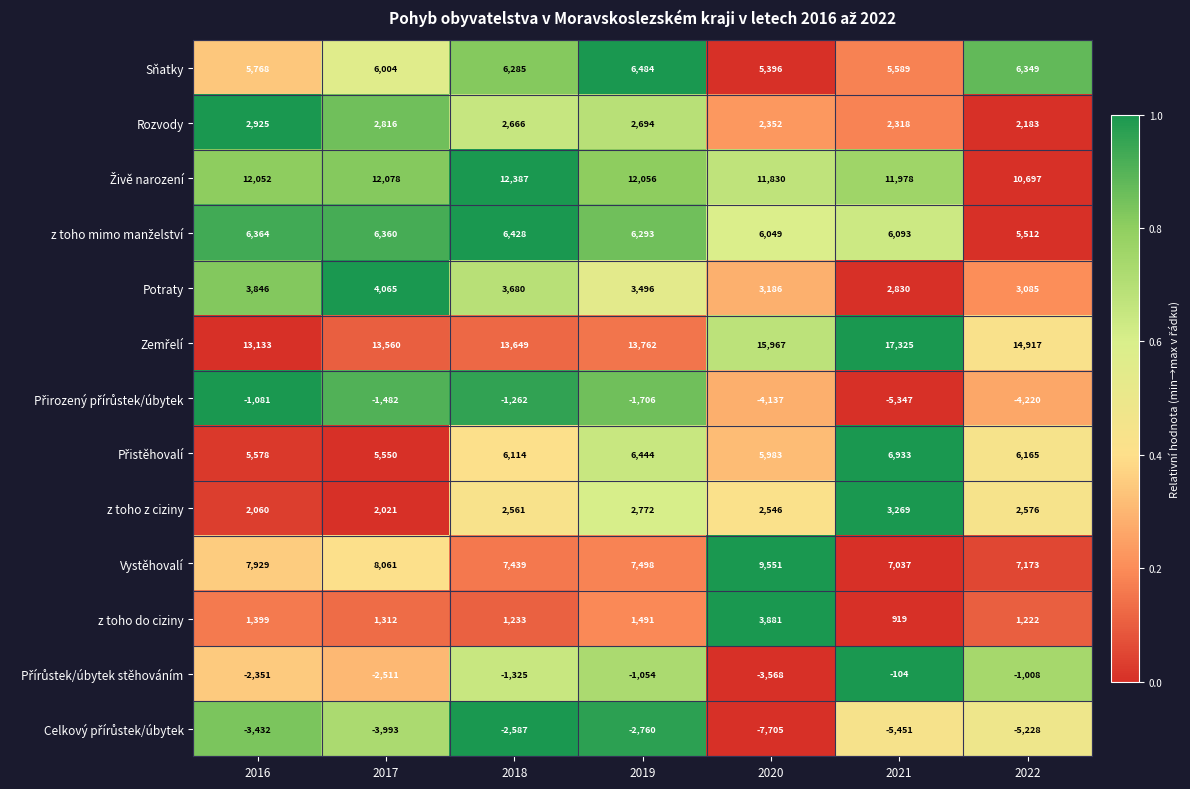

What is the difference between the highest and lowest values at 2020?

23672